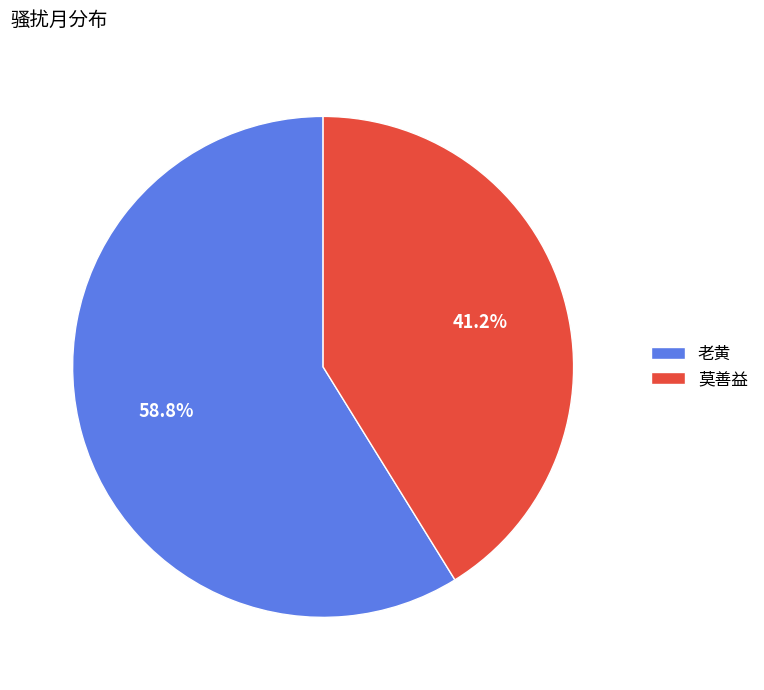

True or false: 莫善益 accounts for 41% of the total.

True